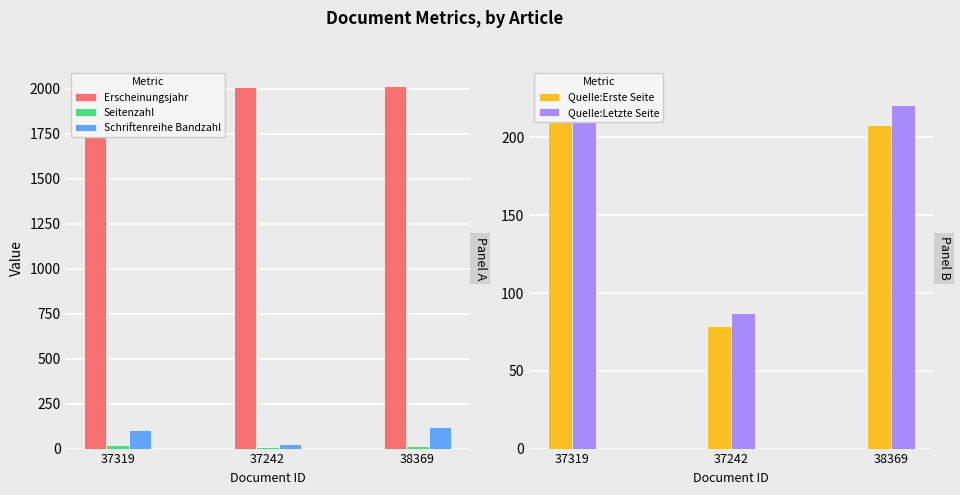

Reading right to left, transcribe all the data shown in this chart.

Erscheinungsjahr: 38369=2015	37242=2011	37319=2014
Seitenzahl: 38369=14	37242=9	37319=18
Schriftenreihe Bandzahl: 38369=119	37242=24	37319=104
Quelle:Erste Seite: 38369=208	37242=79	37319=216
Quelle:Letzte Seite: 38369=221	37242=87	37319=233